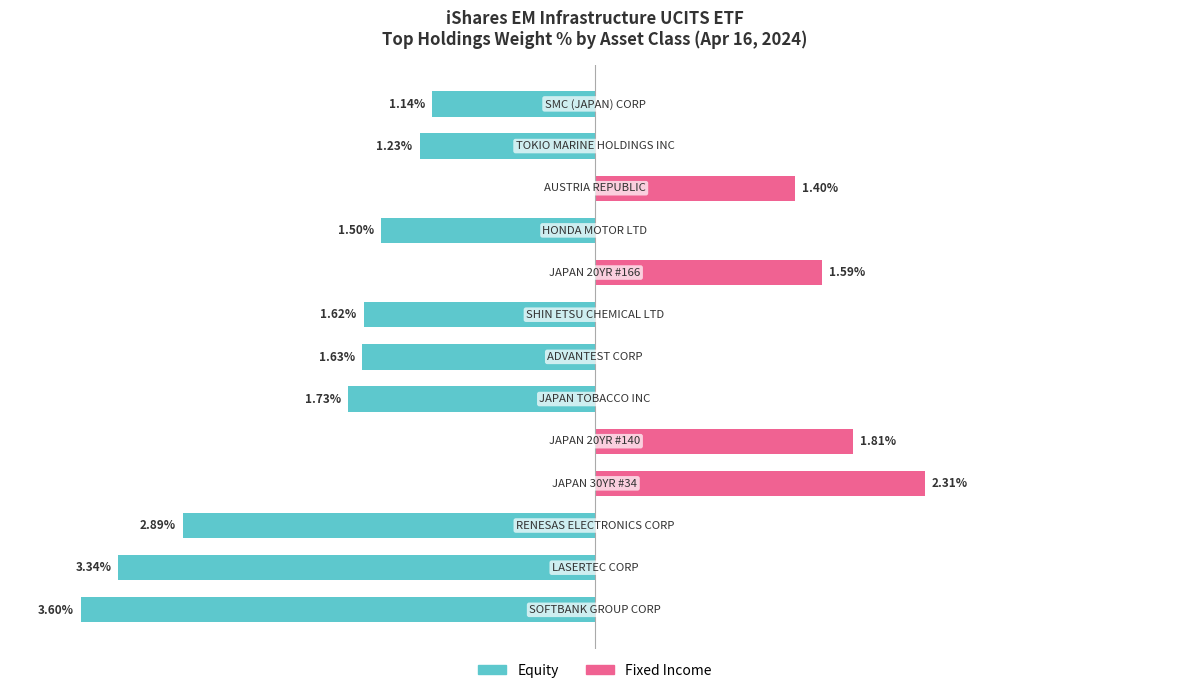

What is the lowest value of the Equity series?

-3.6